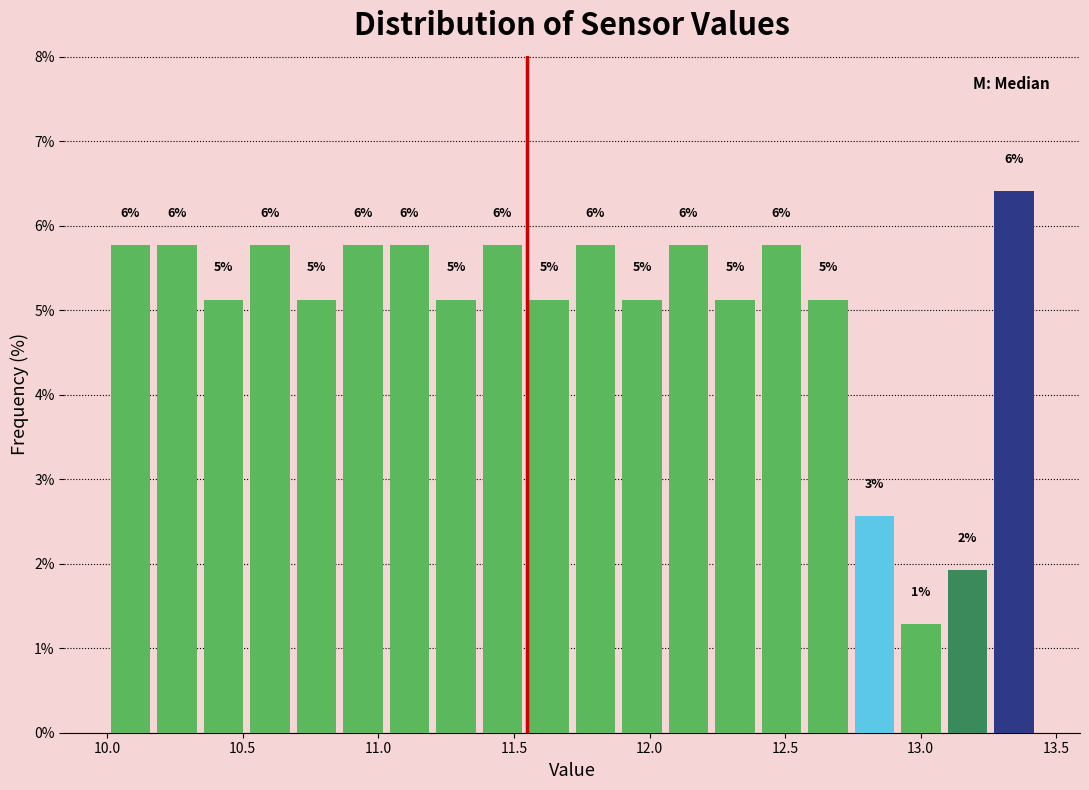

Read against the x-axis, roughly where is the centre of the tallest bar?

13.35